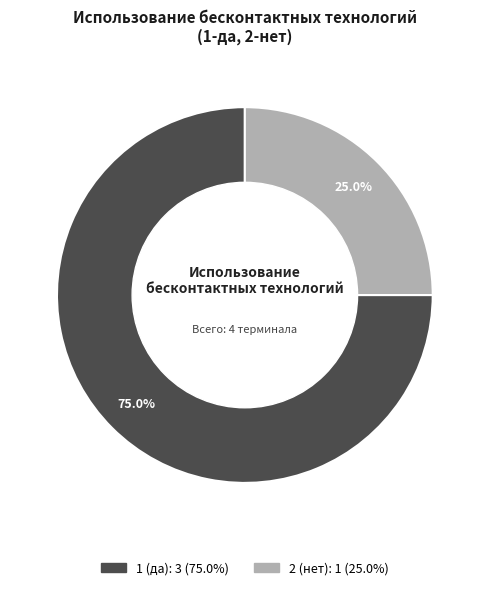

Rank the categories by value from highest to lowest.

1 (да), 2 (нет)